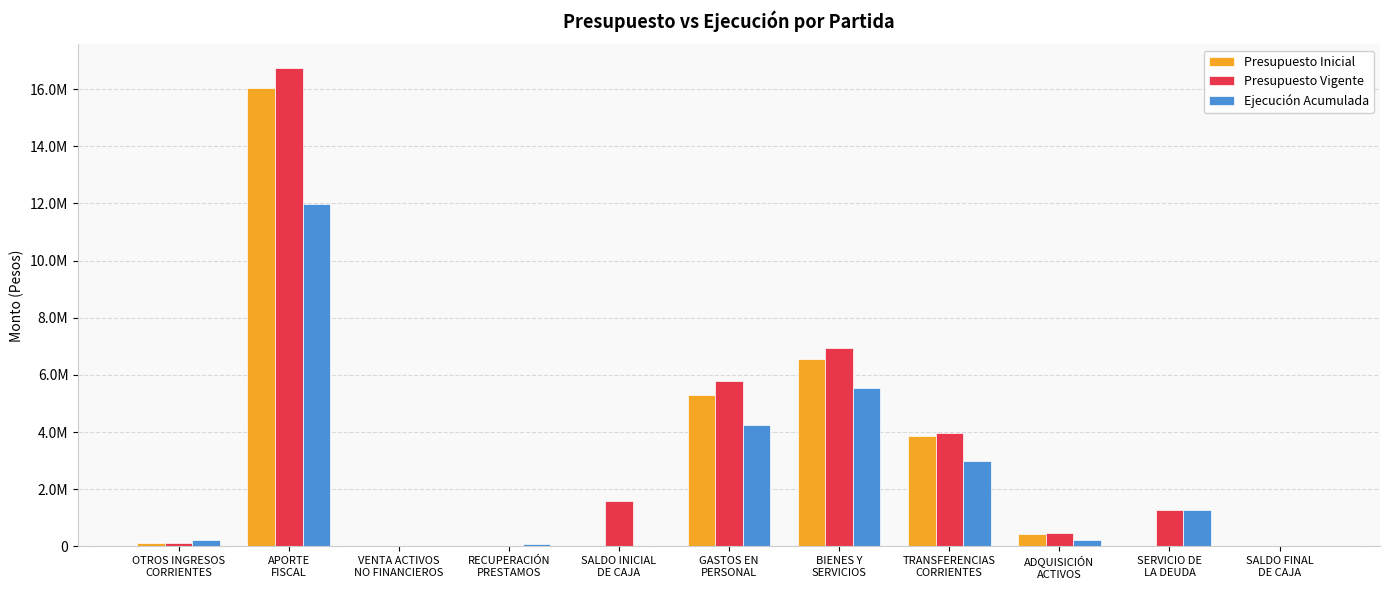

What is the difference between the Presupuesto Vigente values at GASTOS EN
PERSONAL and APORTE
FISCAL?

10928150